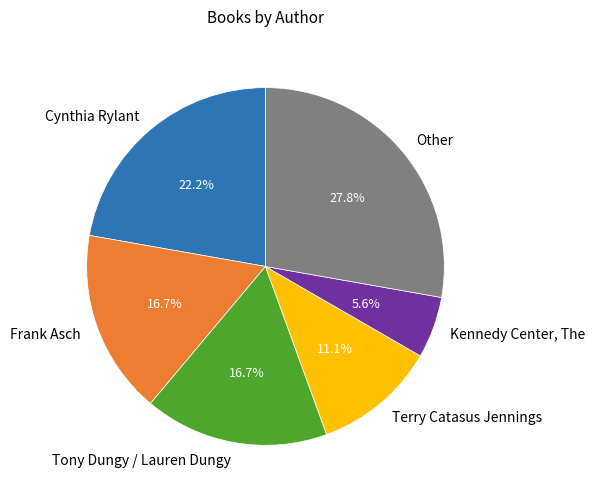

Approximately how many times larger is the value at Kennedy Center, The compared to Tony Dungy / Lauren Dungy?

0.3